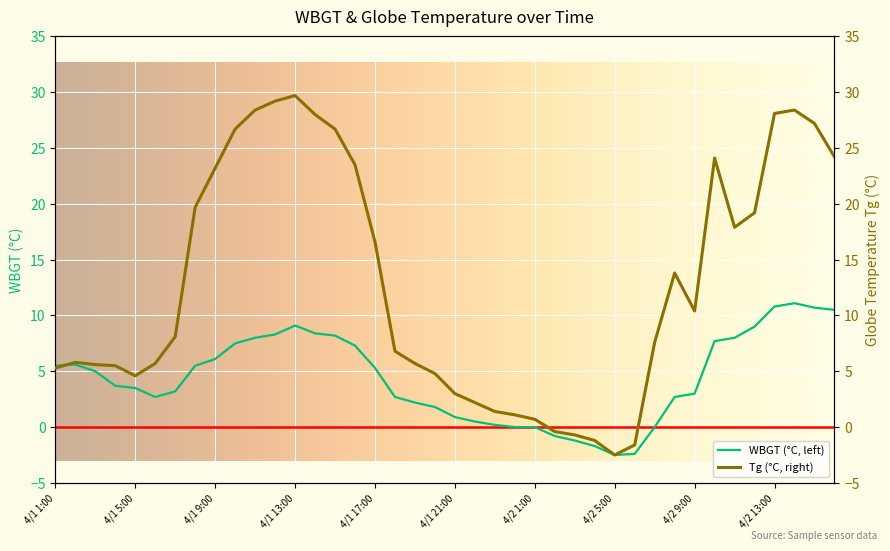

Reading left to right, transcribe all the data shown in this chart.

WBGT: 5.5	5.6	5.0	3.7	3.5	2.7	3.2	5.5	6.1	7.5	8.0	8.3	9.1	8.4	8.2	7.3	5.3	2.7	2.2	1.8	0.9	0.5	0.2	0.0	0.0	-0.8	-1.2	-1.7	-2.5	-2.4	0.0	2.7	3.0	7.7	8.0	9.0	10.8	11.1	10.7	10.5
Tg: 5.3	5.8	5.6	5.5	4.6	5.7	8.1	19.7	23.2	26.7	28.4	29.2	29.7	28.0	26.7	23.5	16.6	6.8	5.7	4.8	3.0	2.2	1.4	1.1	0.7	-0.4	-0.7	-1.2	-2.5	-1.6	7.6	13.8	10.4	24.1	17.9	19.2	28.1	28.4	27.2	24.2